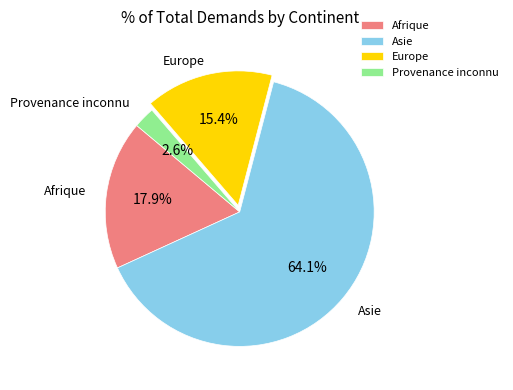

What percentage is NOT represented by Asie?

35.9%